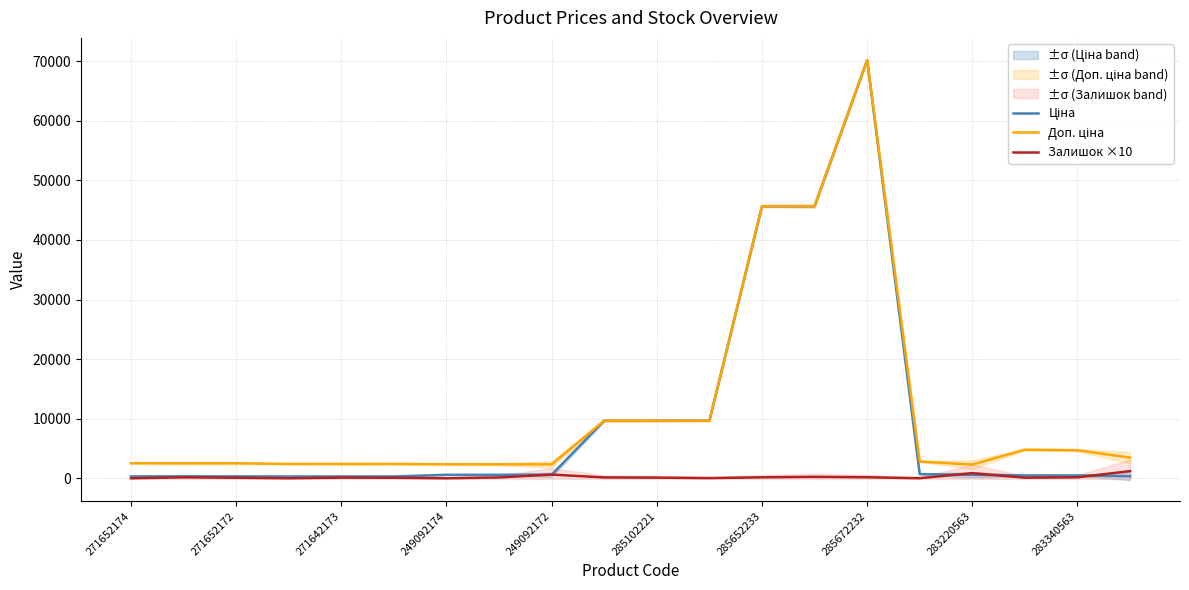

What is the label of the 3rd point from the left?

271652172